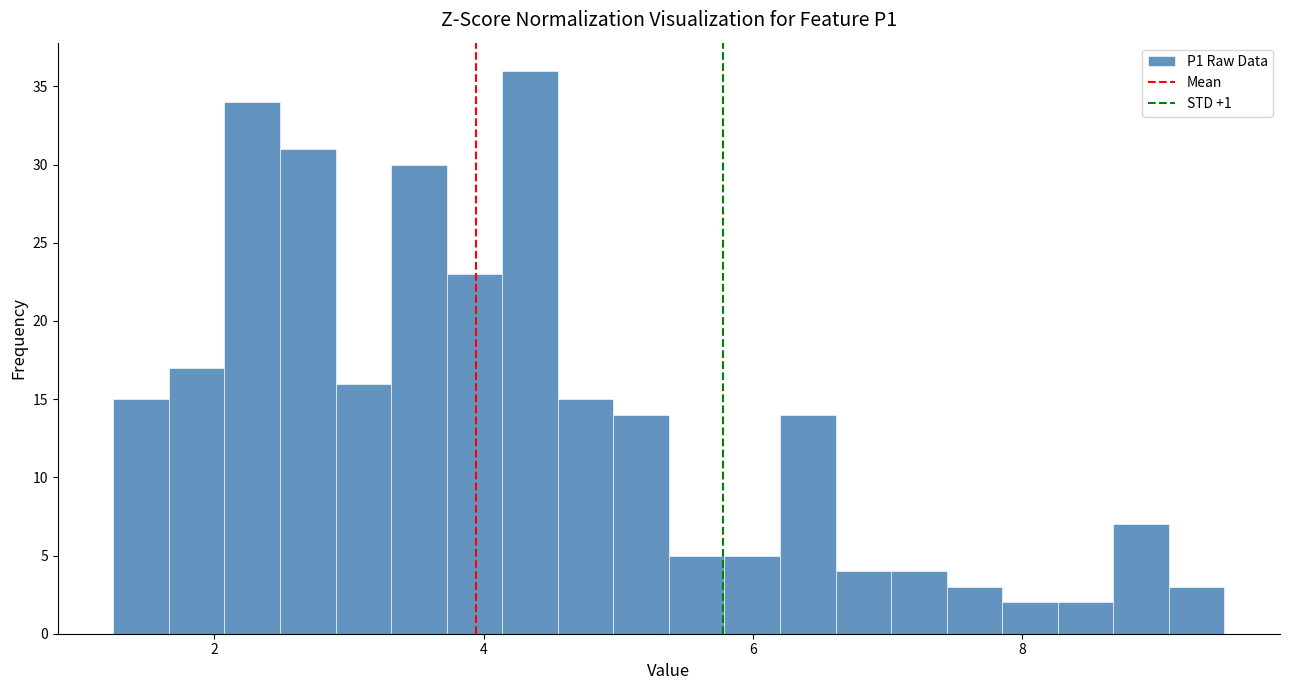

Read against the x-axis, roughly where is the centre of the tallest bar?

4.4